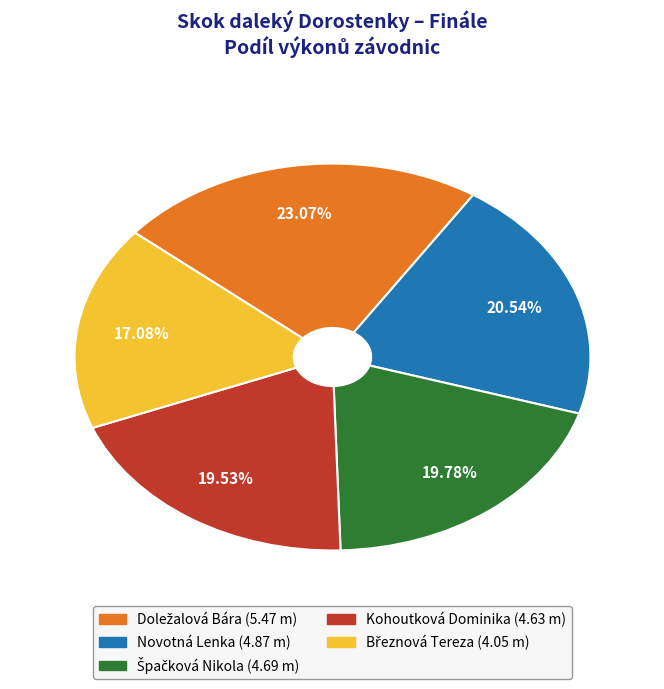

Is Kohoutková Dominika the majority of the pie?

No